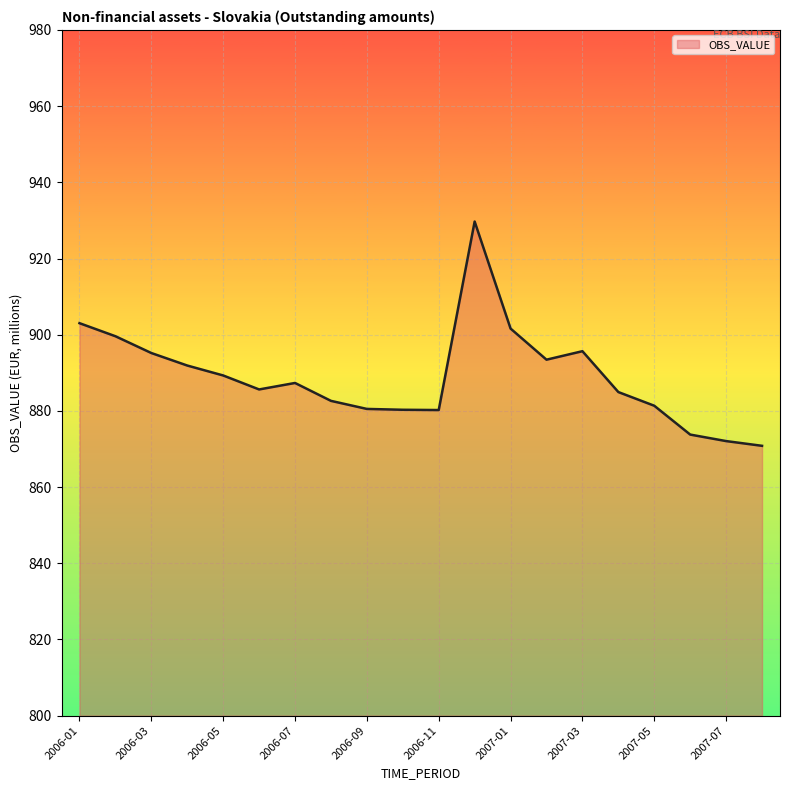

What is the maximum value shown in the chart?

929.7